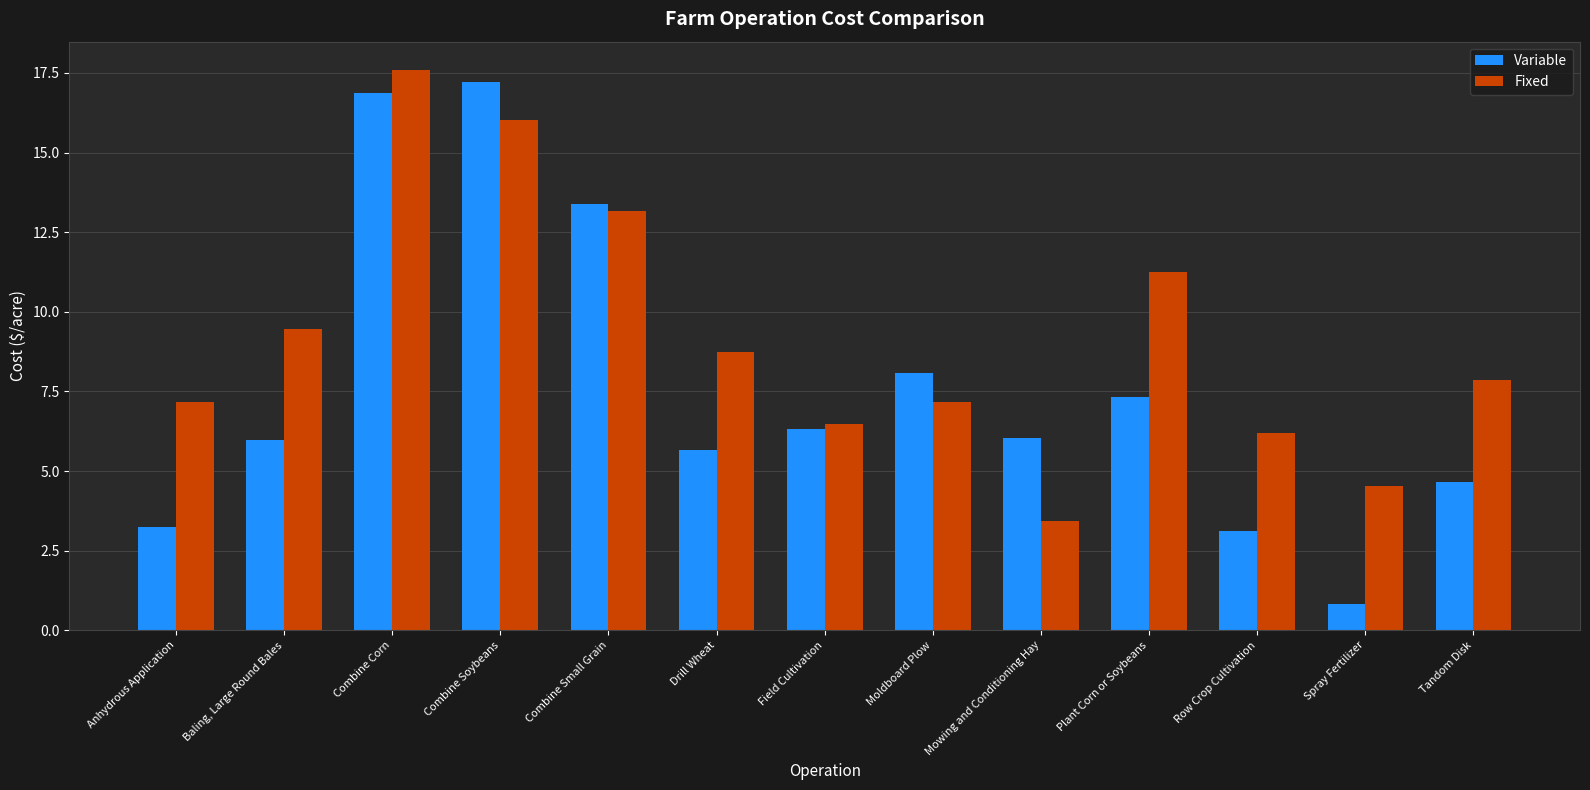

What is the value of the Fixed bar at the 12th from the left?

4.5